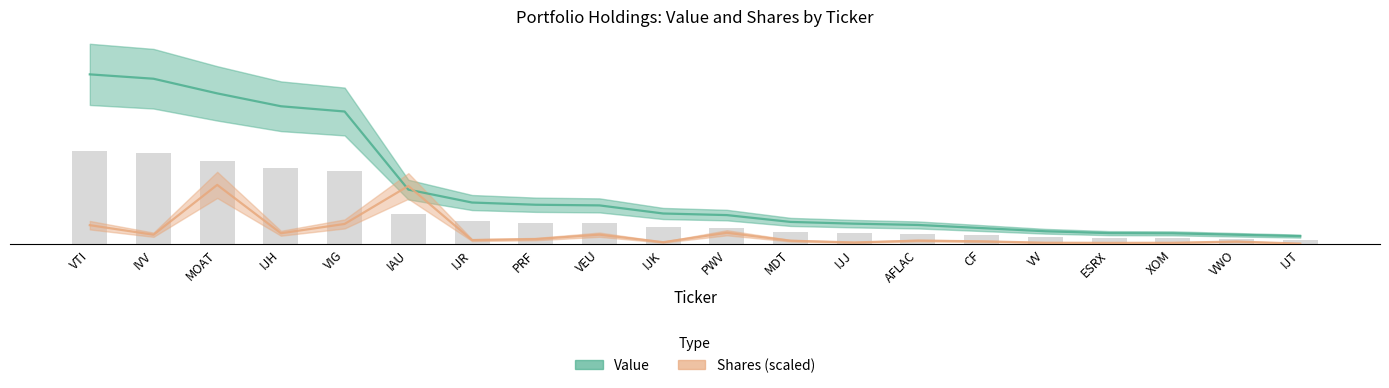

Does the chart contain any negative values?

No